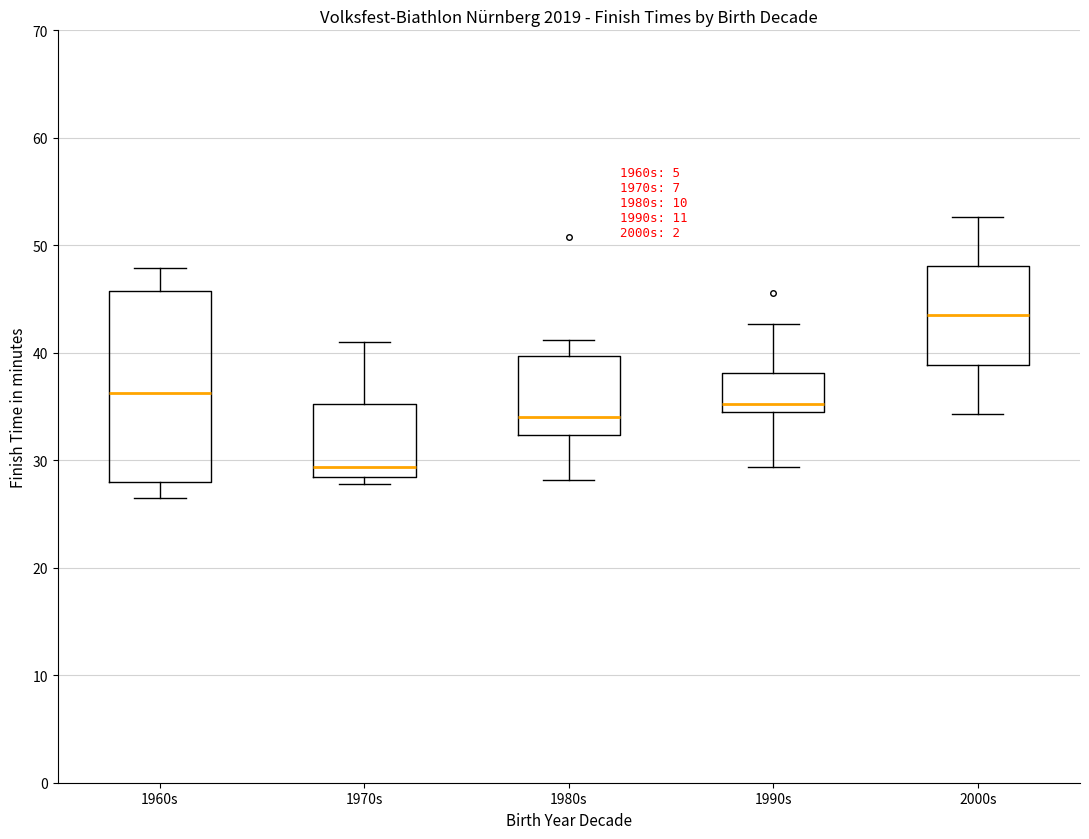

Which box has the lowest median line?

1970s